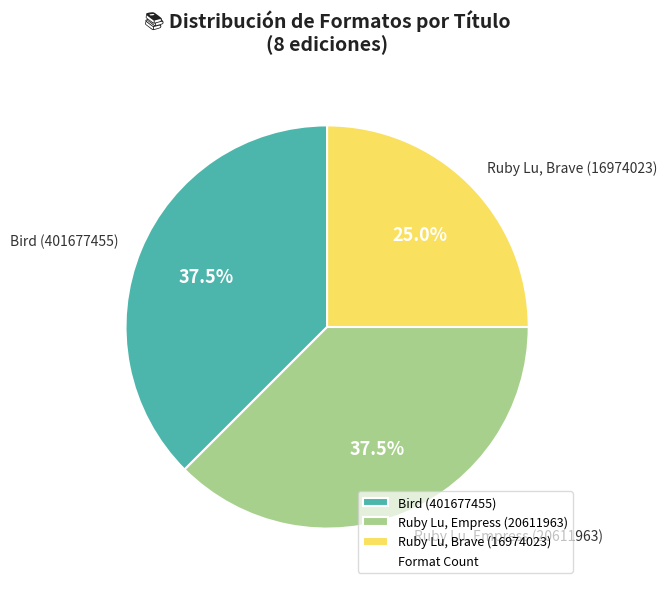

What portion of the pie excludes Ruby Lu, Brave (16974023)?

75.0%